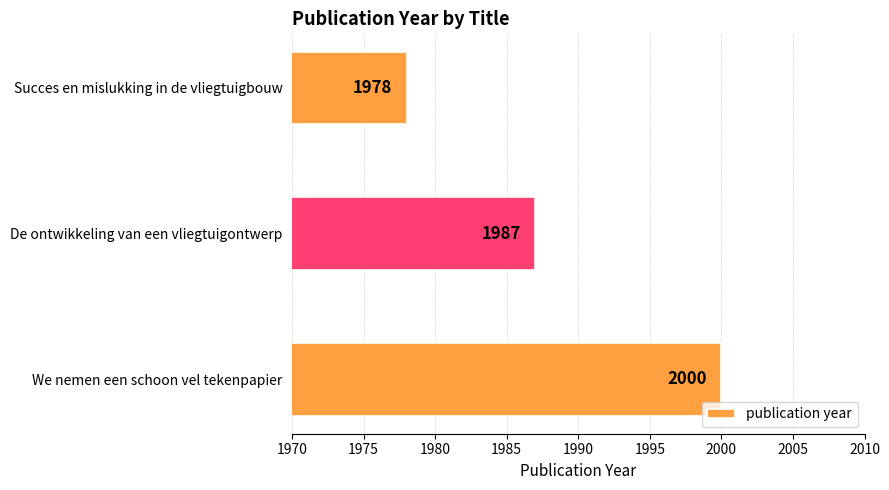

At which label is the value closest to 1989?

De ontwikkeling van een vliegtuigontwerp